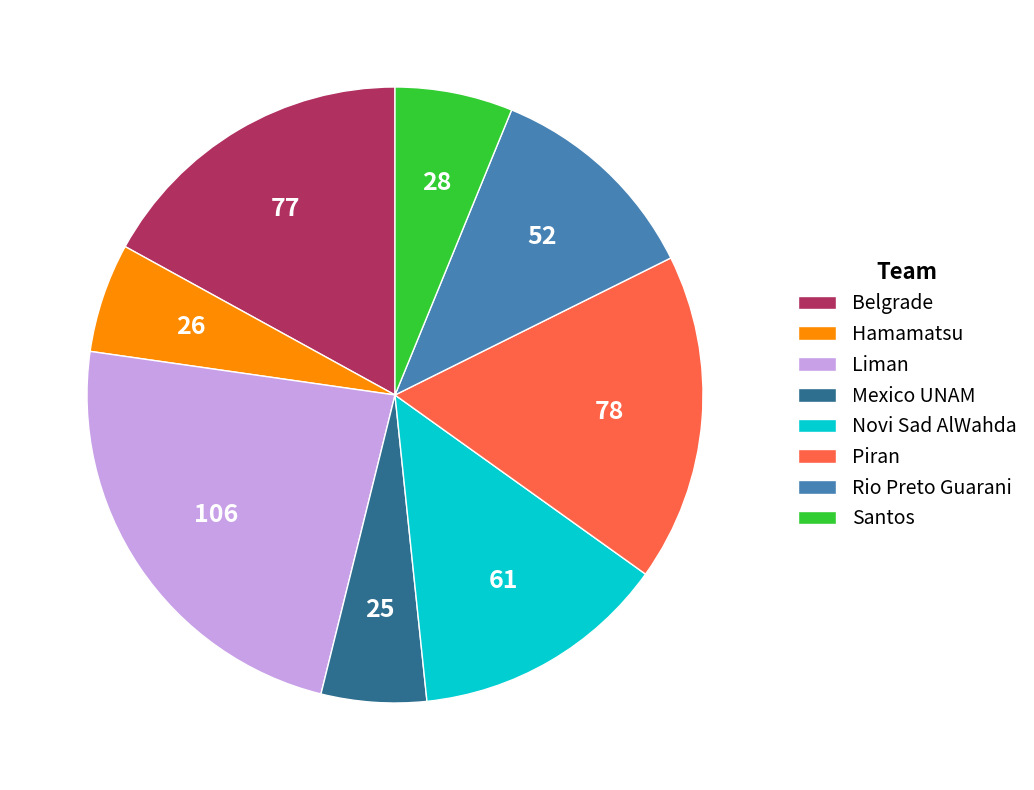

Is it true that Belgrade is 4% of the pie?

False